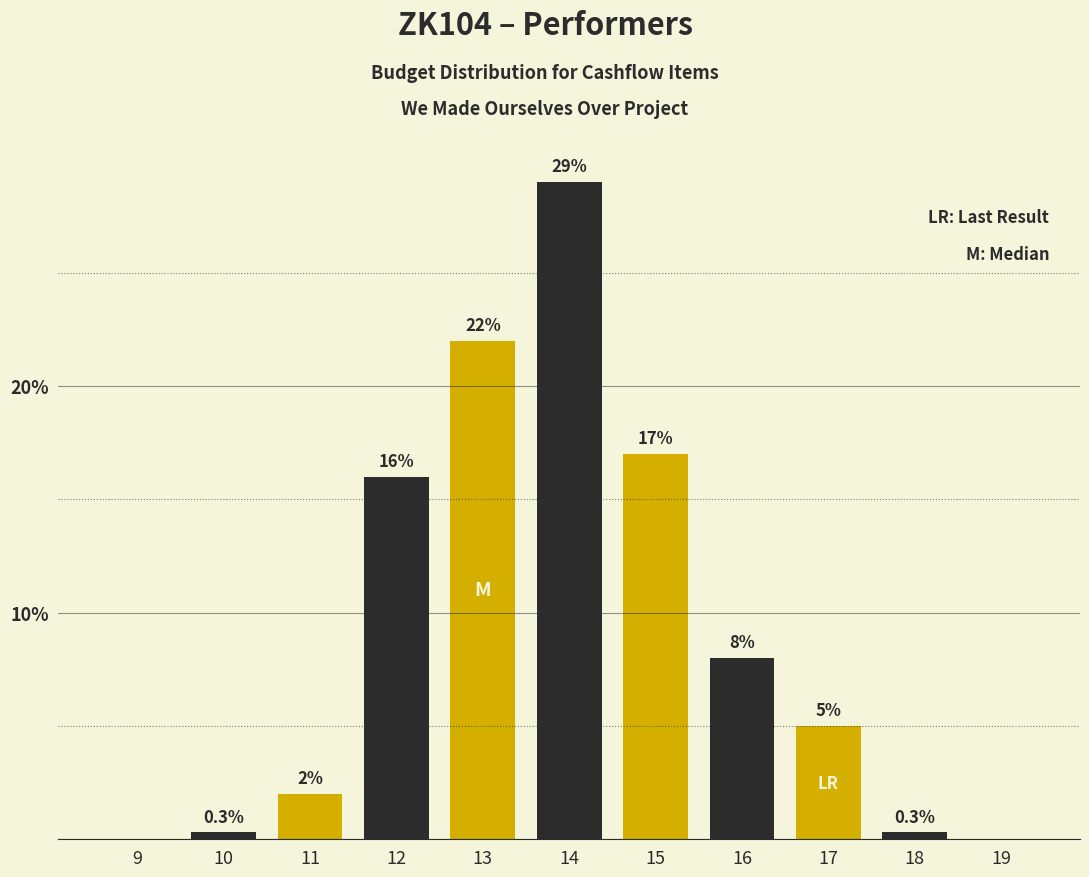

Reading left to right, what are all the values shown in this chart?

9=0.0	10=0.3	11=2.0	12=16.0	13=22.0	14=29.0	15=17.0	16=8.0	17=5.0	18=0.3	19=0.0